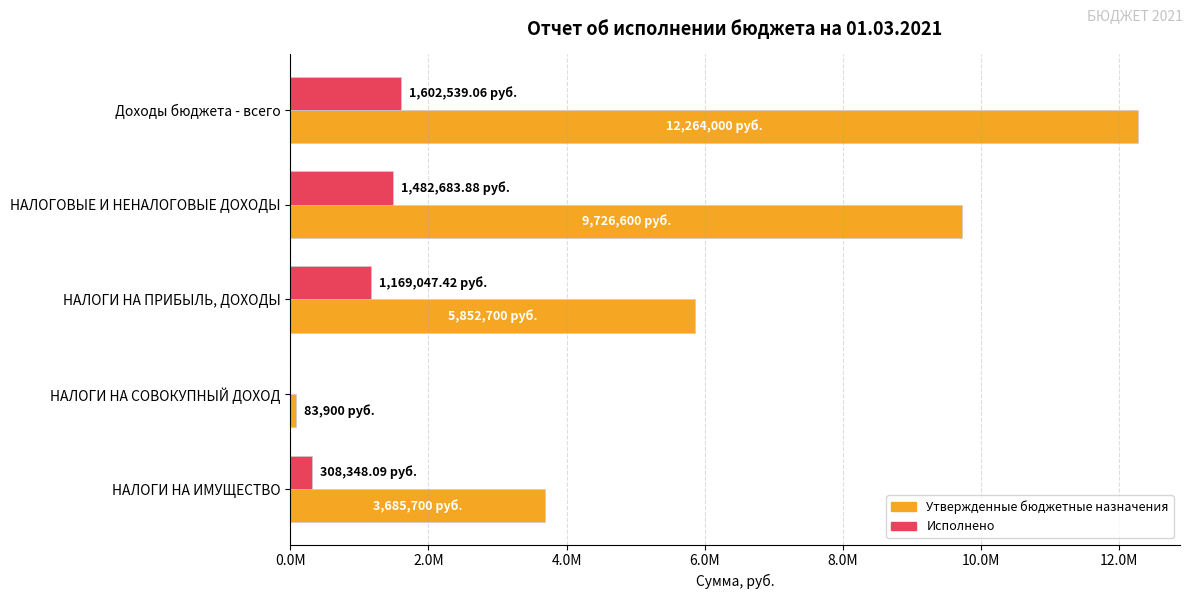

What are all the series names shown in the legend?

Утвержденные бюджетные назначения, Исполнено